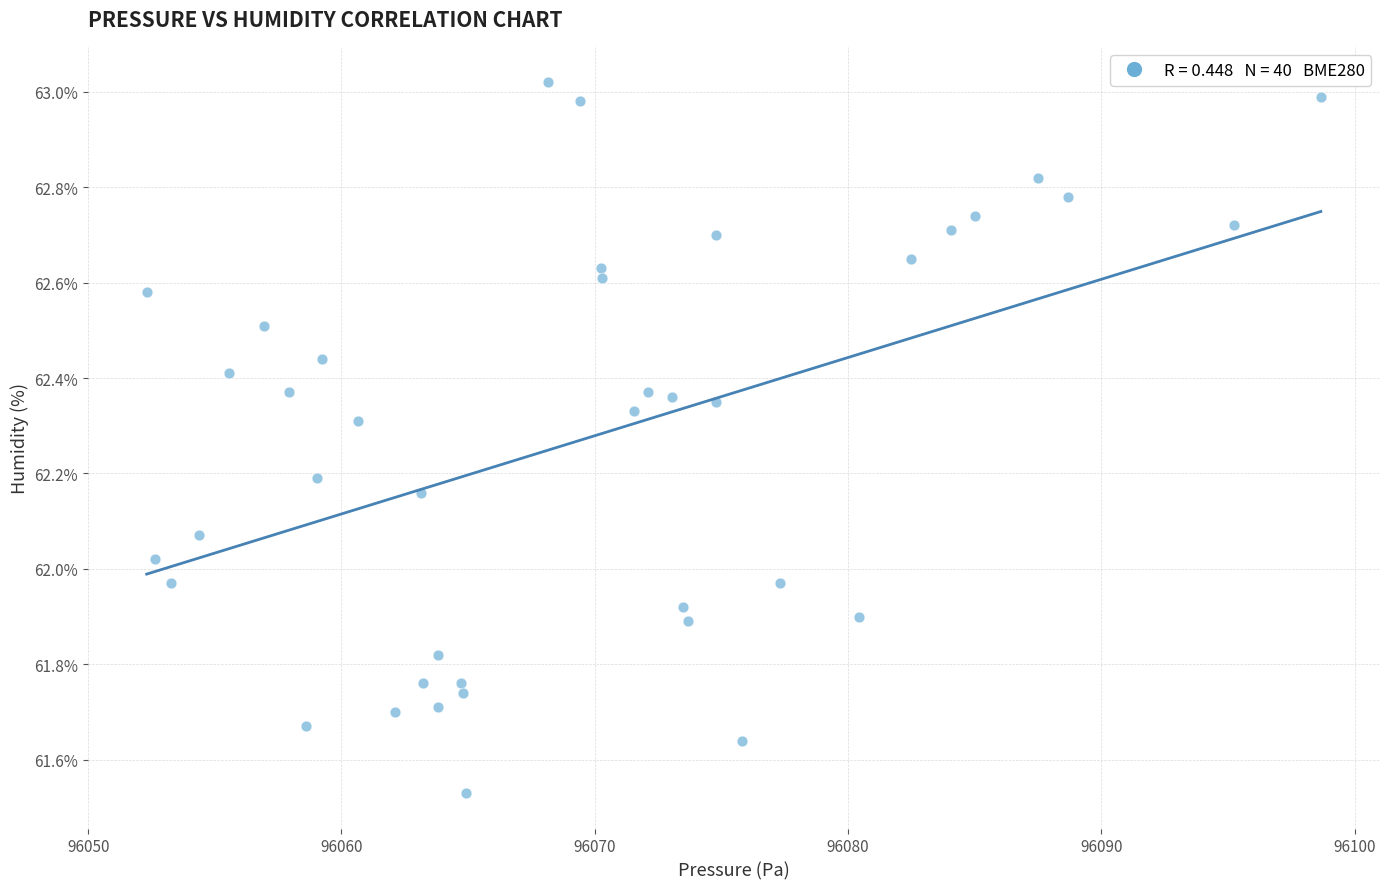

What is the range of X values (max minus min)?

46.4